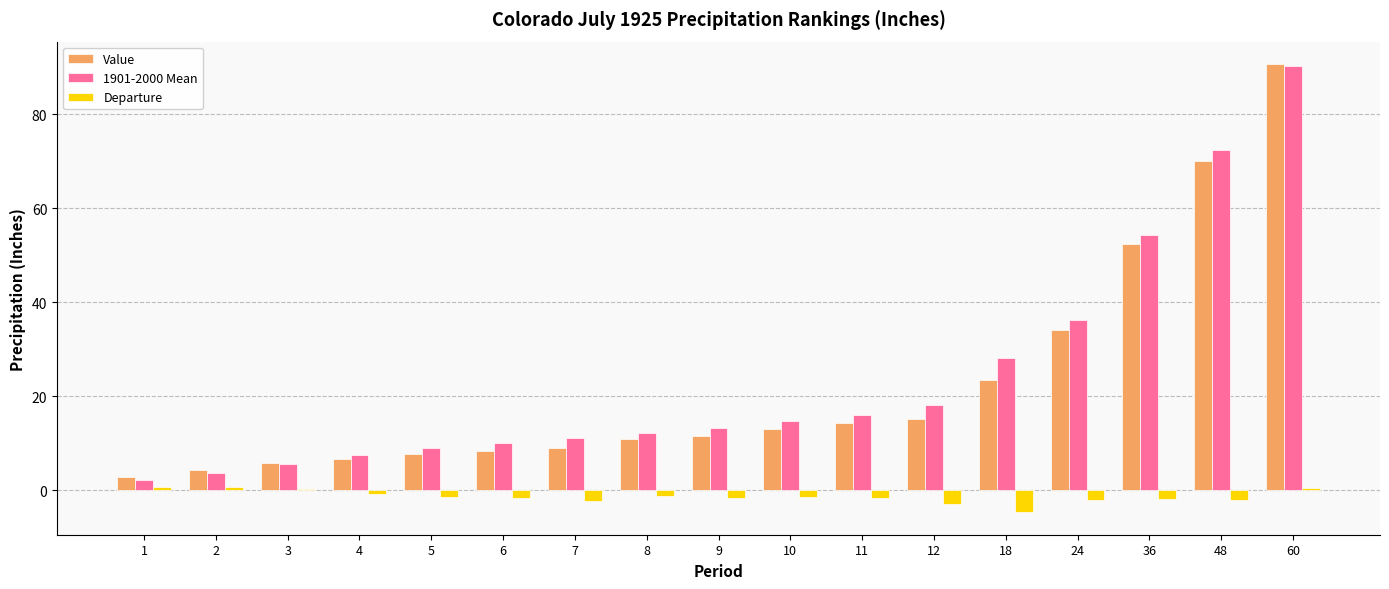

Is it true that Value equals 5.9 at 3?

True